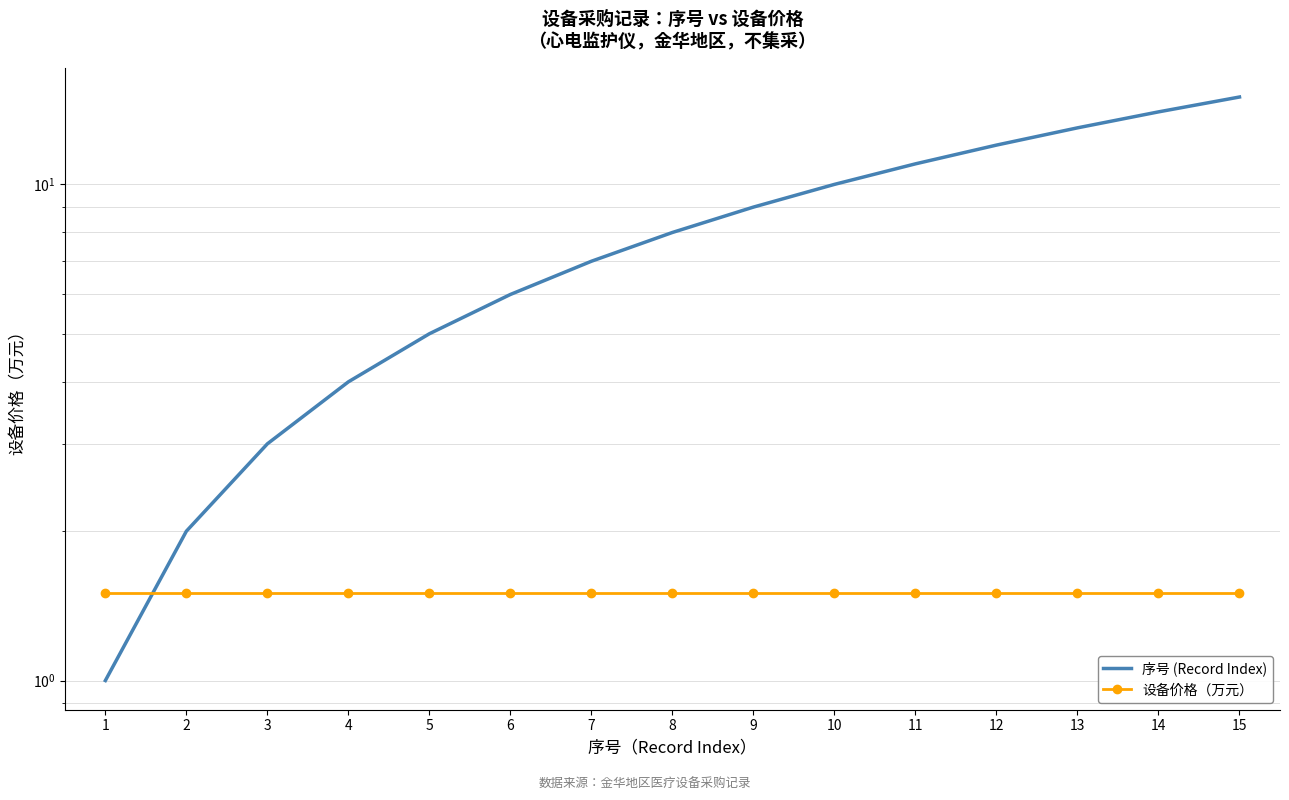

Which series has the largest total across all categories?

序号 (Record Index)